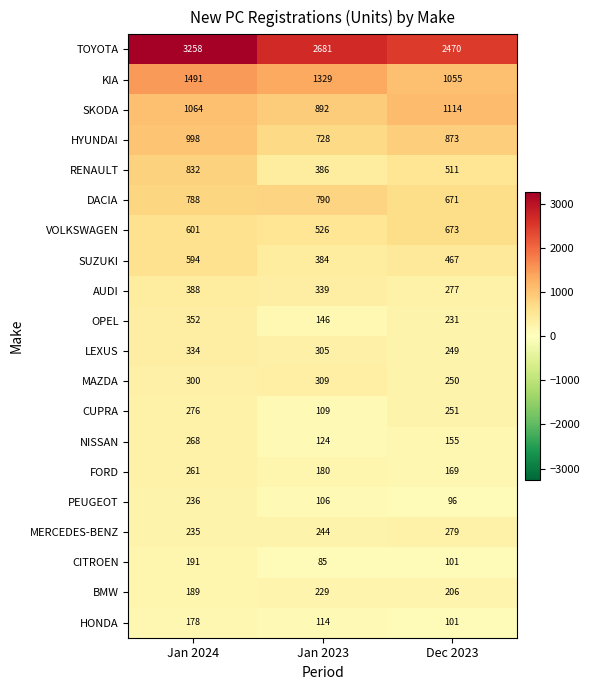

Which series changed the most between Jan 2023 and Dec 2023?

KIA